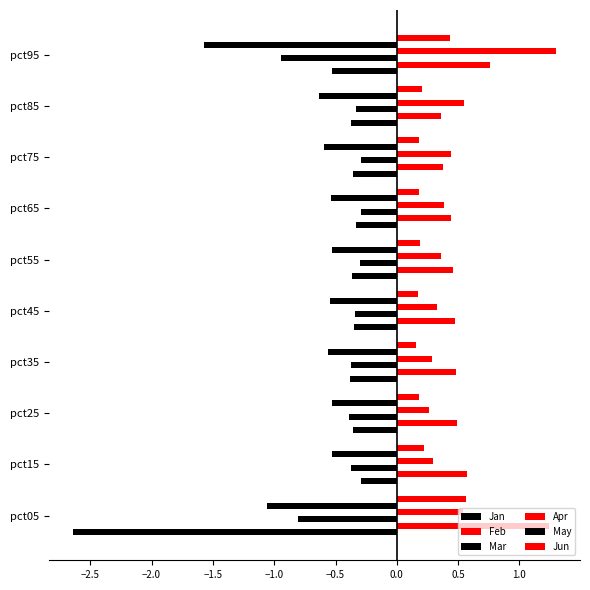

Reading left to right, list all the values displayed in this chart.

Jan: -2.6	-0.3	-0.4	-0.4	-0.3	-0.4	-0.3	-0.4	-0.4	-0.5
Feb: 1.2	0.6	0.5	0.5	0.5	0.5	0.4	0.4	0.4	0.8
Mar: -0.8	-0.4	-0.4	-0.4	-0.3	-0.3	-0.3	-0.3	-0.3	-0.9
Apr: 0.5	0.3	0.3	0.3	0.3	0.4	0.4	0.4	0.5	1.3
May: -1.1	-0.5	-0.5	-0.6	-0.5	-0.5	-0.5	-0.6	-0.6	-1.6
Jun: 0.6	0.2	0.2	0.2	0.2	0.2	0.2	0.2	0.2	0.4